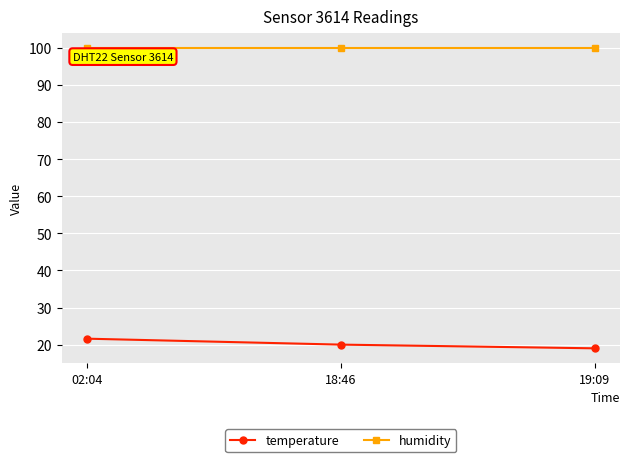

The humidity series shows 157.2 at 02:04. True or false?

False